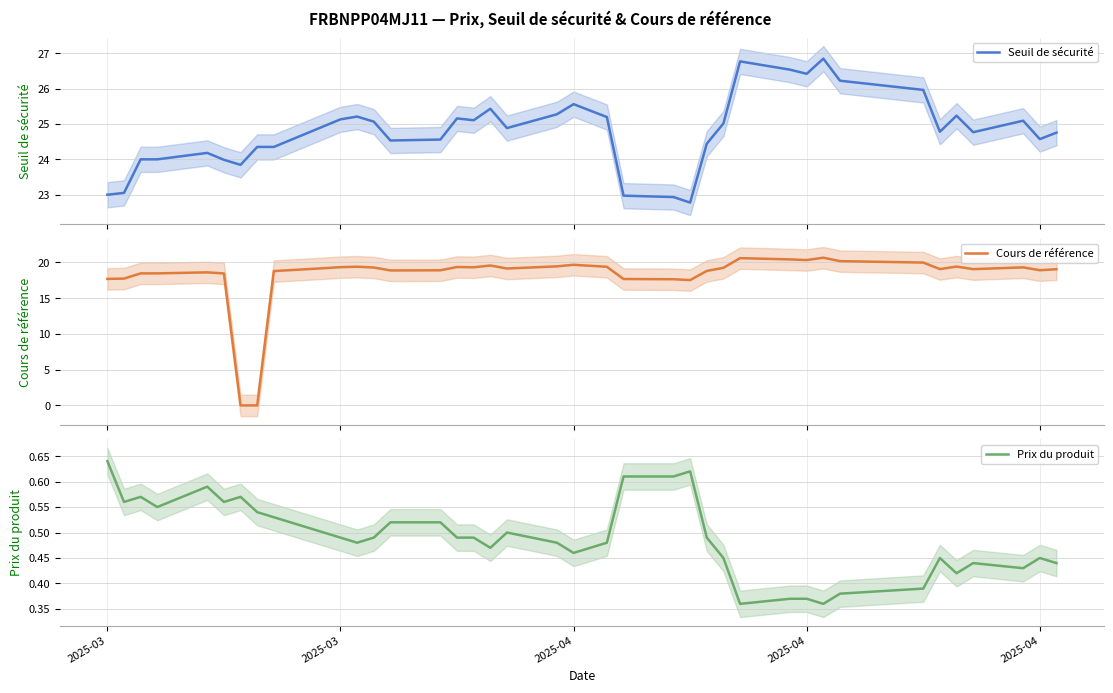

What are all the series names shown in the legend?

Seuil de sécurité, Cours de référence, Prix du produit